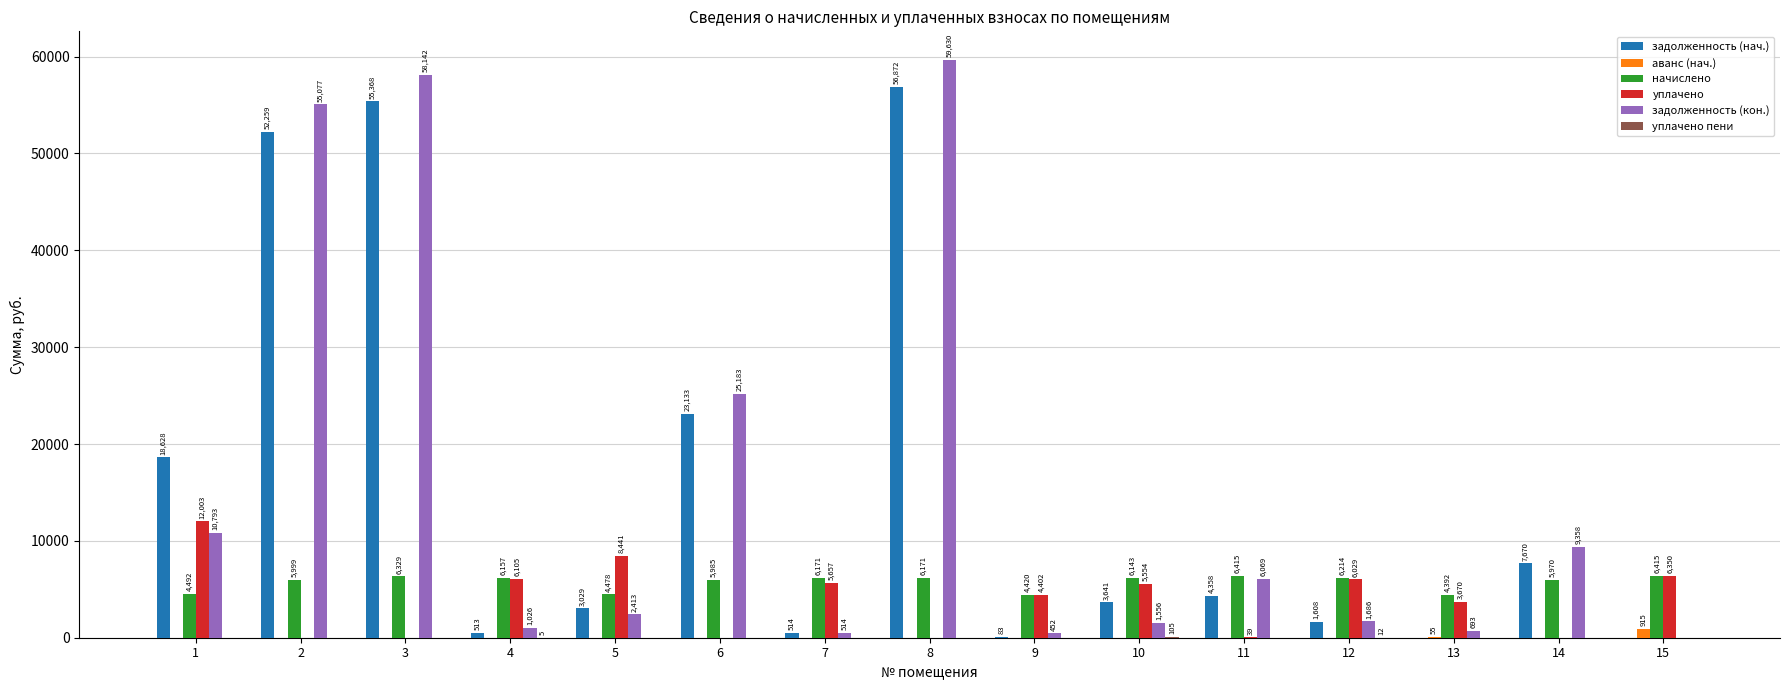

At which category is the sum across all series the highest?

8